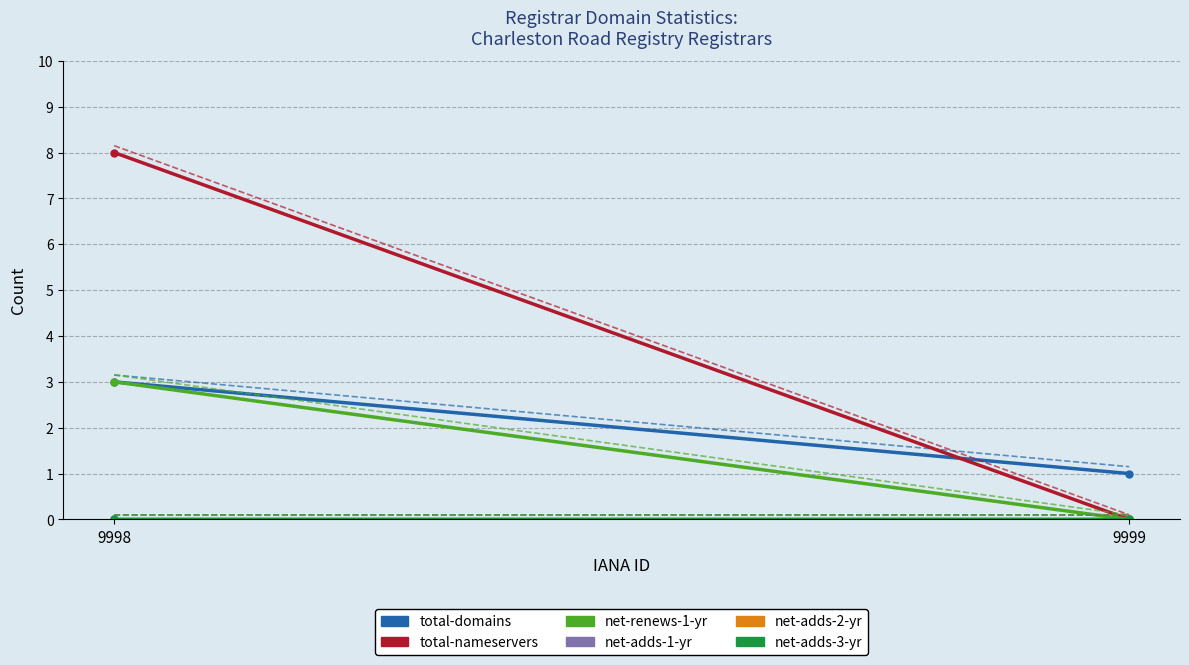

How many data points does each series have?

2